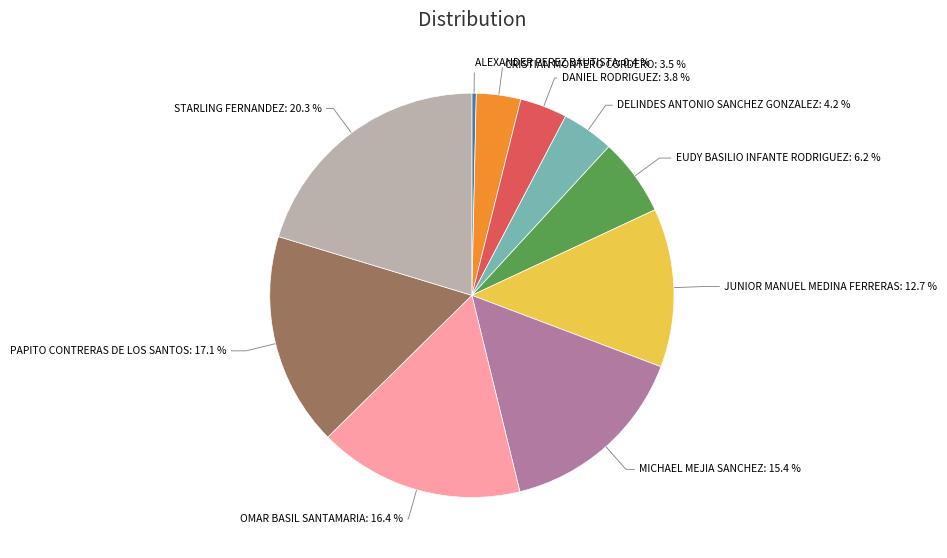

To the nearest percent, what is the average slice percentage?

10%